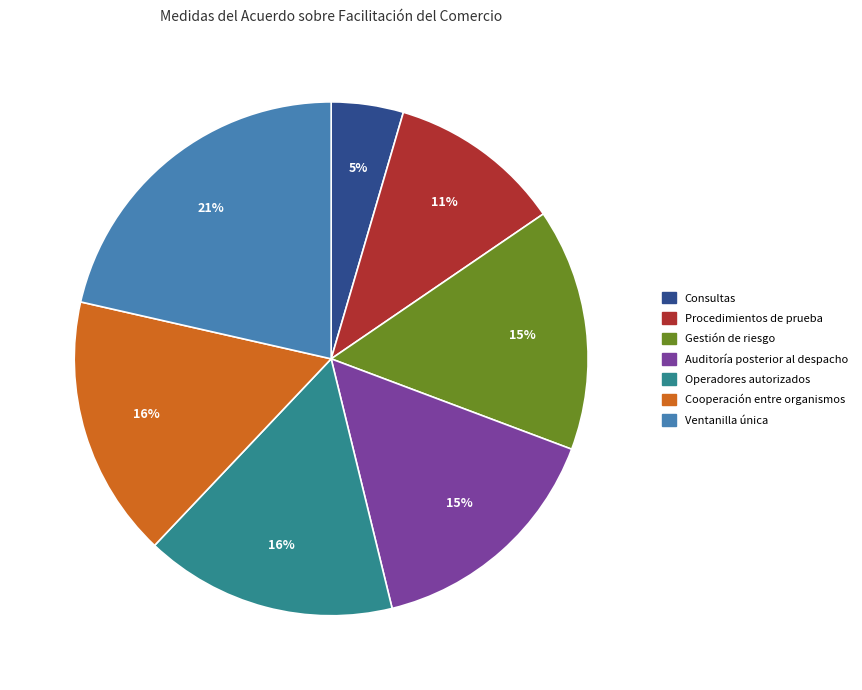

Is there a majority slice in this chart?

No